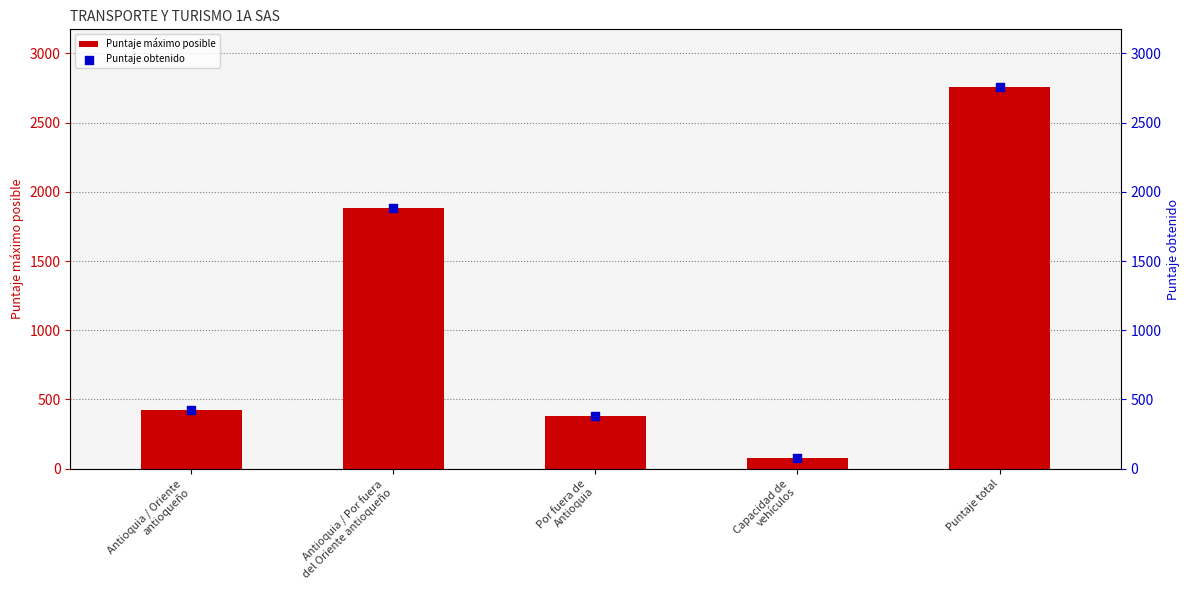

What is the total value across all series at Por fuera de
Antioquia?

756